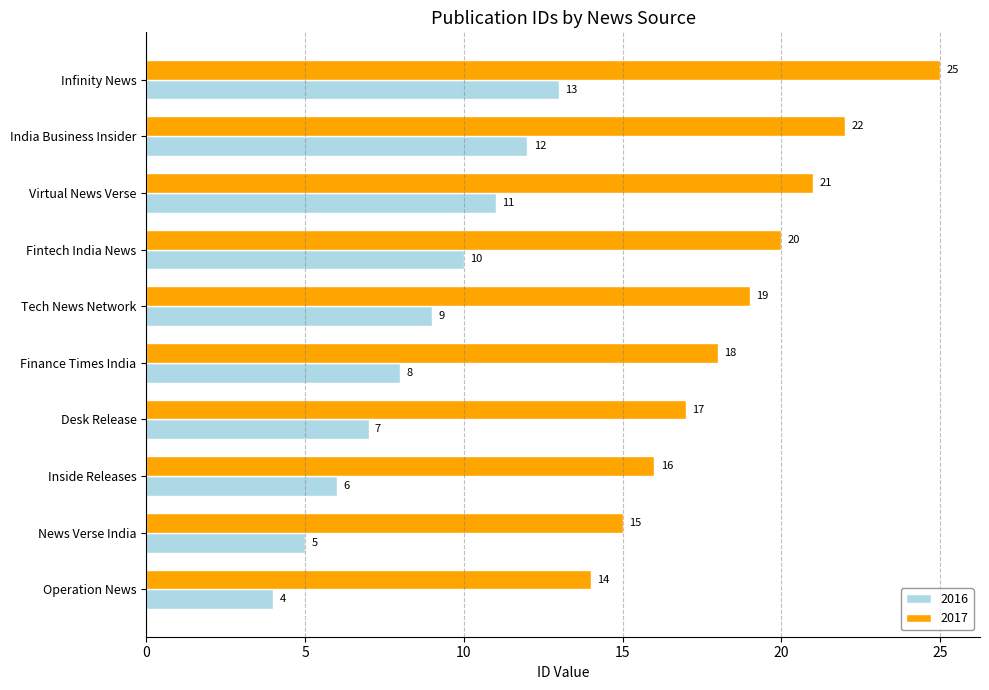

Which series has the largest range (max minus min)?

2017